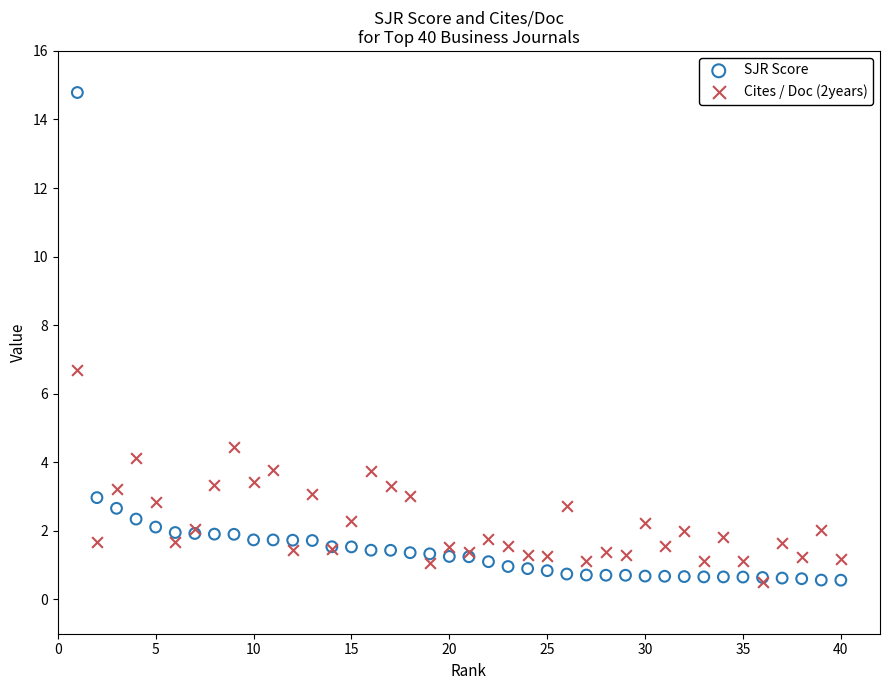

Which series has the largest Y range (max minus min)?

SJR Score